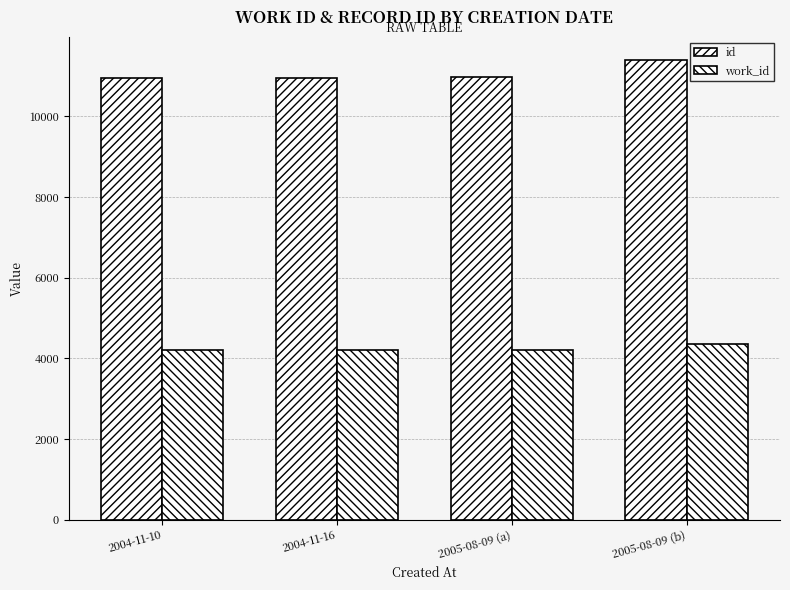

What is the label of the 4th bar from the left?

2005-08-09 (b)